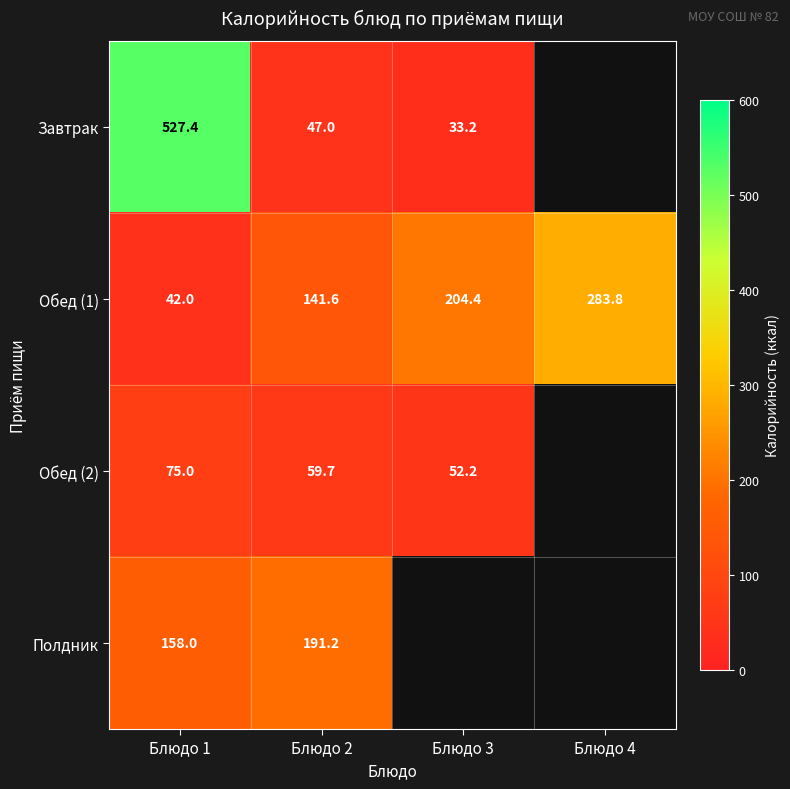

What is the total value across all series at Блюдо 2?

439.5